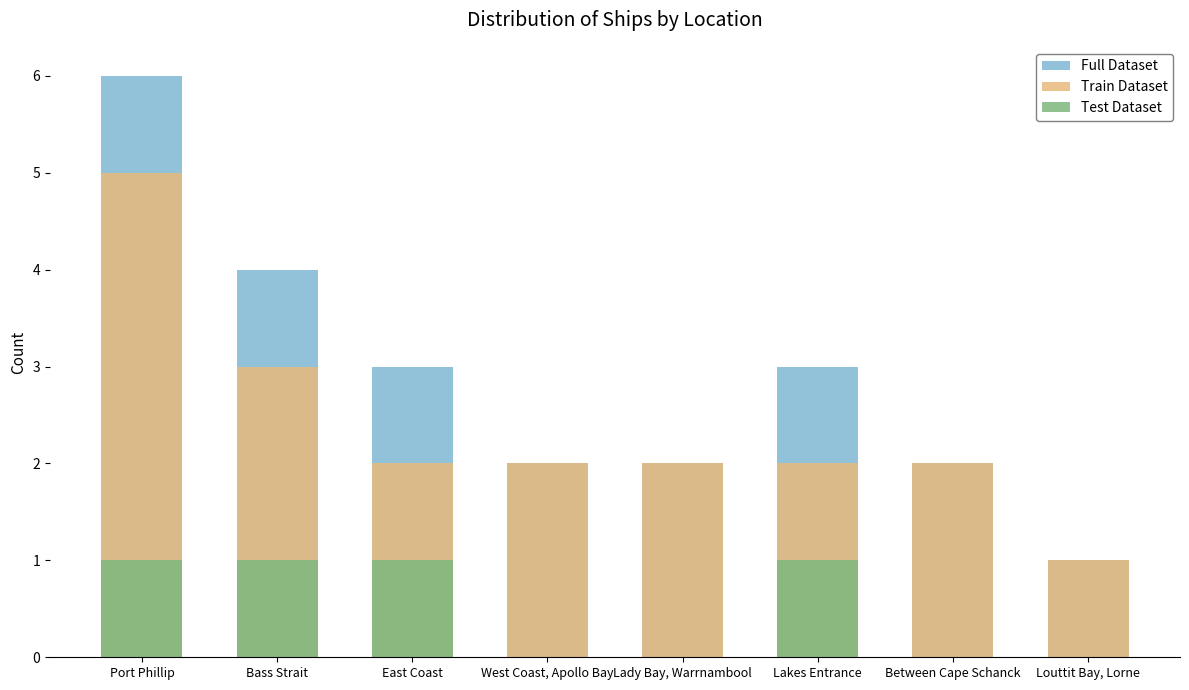

Which series changed the most between Bass Strait and East Coast?

Full Dataset